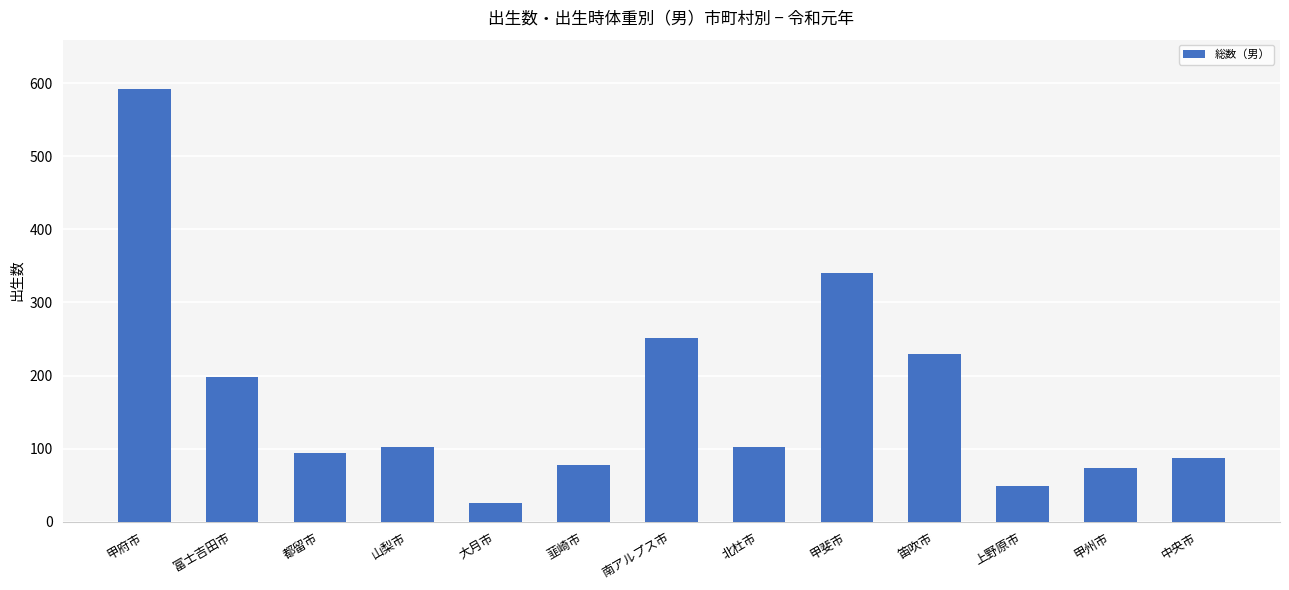

What is the label of the 1st bar from the right?

中央市